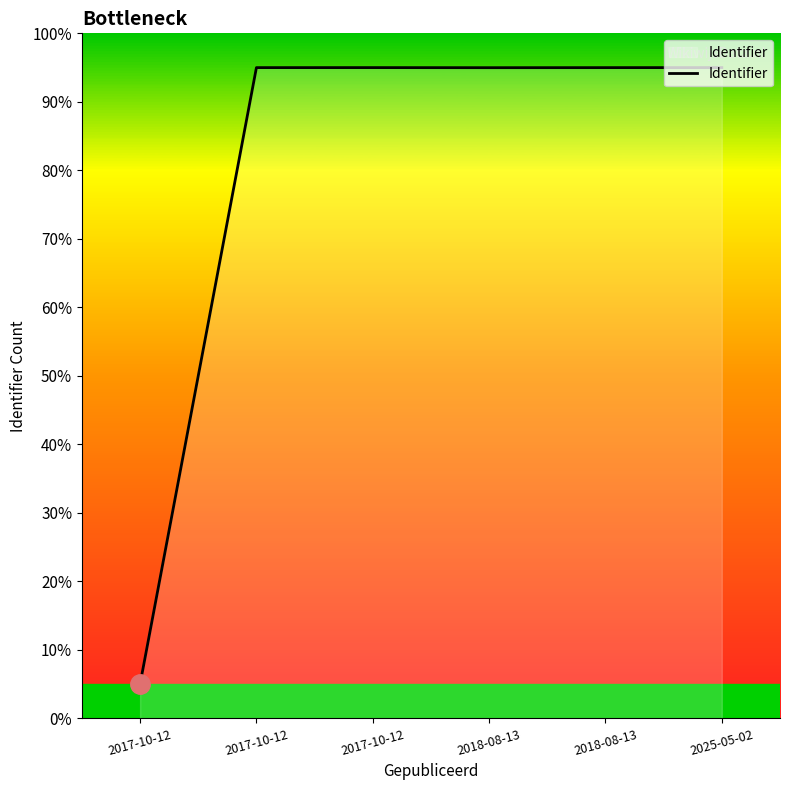

What is the label of the 3rd point from the left?

2017-10-12